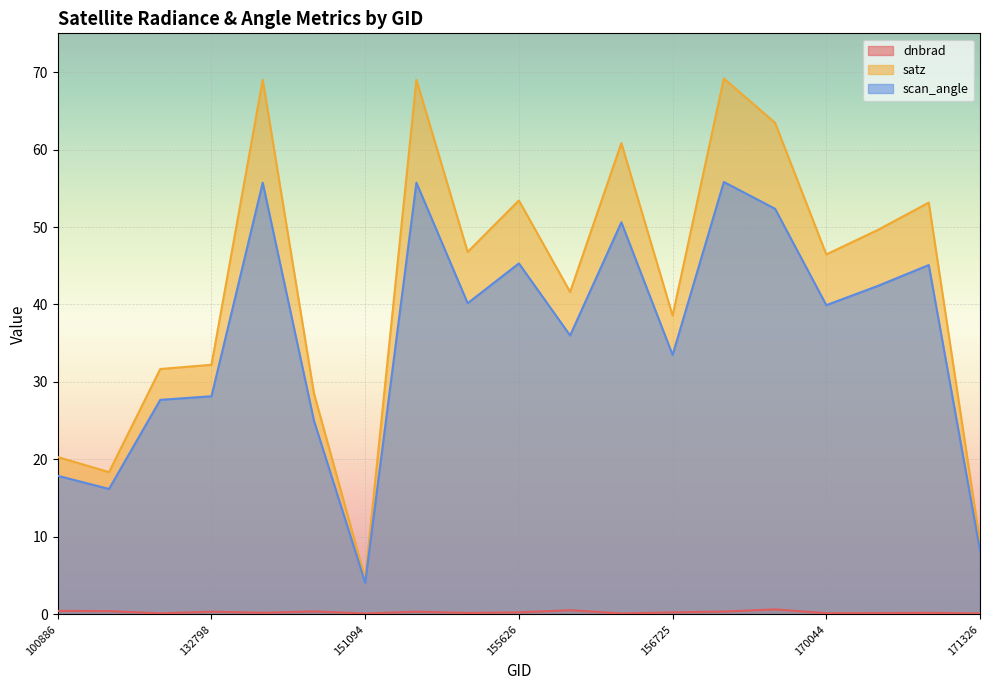

The value of scan_angle at 170584 is 42.4. True or false?

True